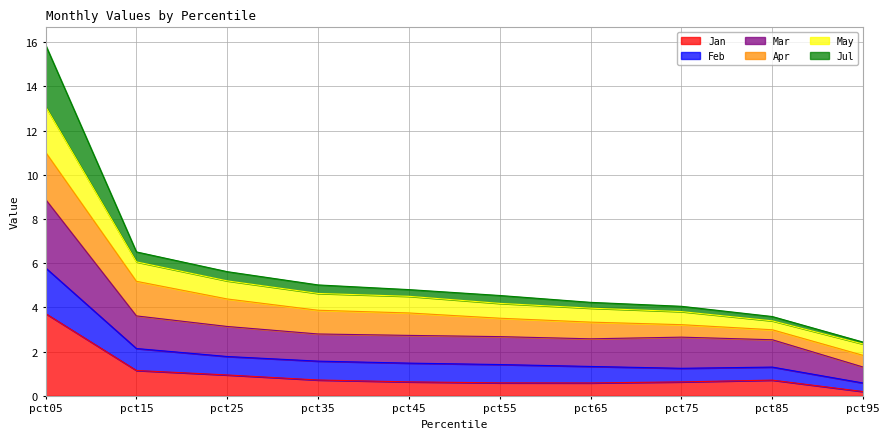

At which label does Jan reach its peak?

pct05